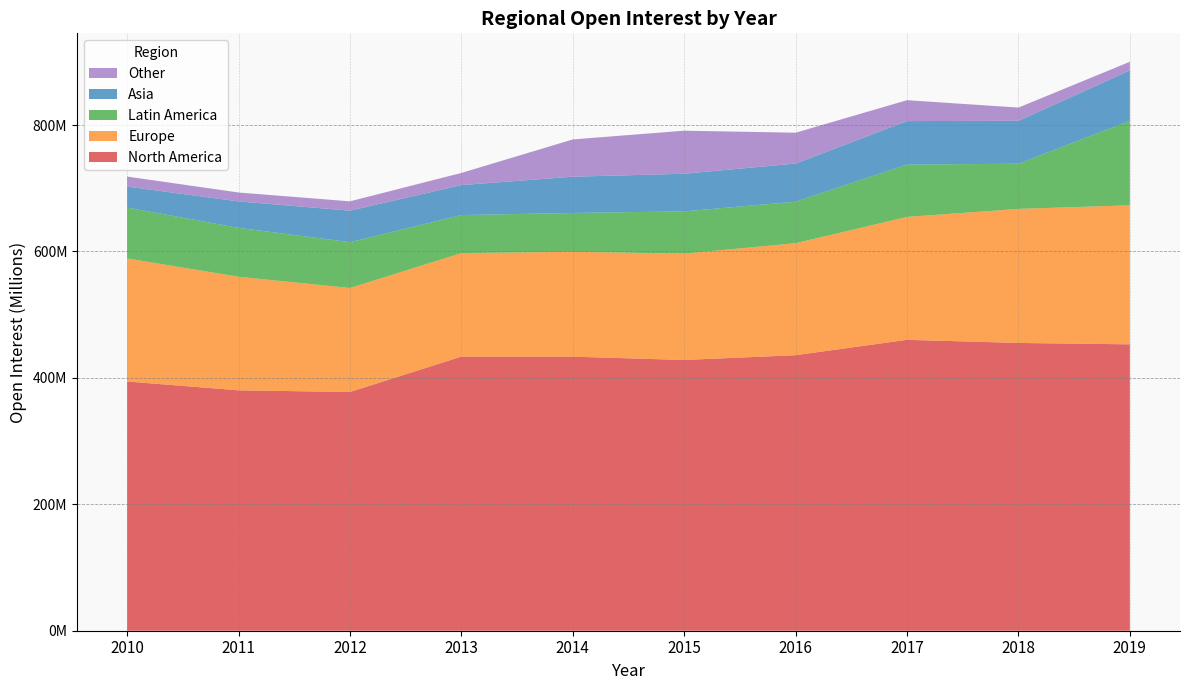

Reading left to right, transcribe all the data shown in this chart.

North America: 2010=394294666	2011=380330653	2012=377683635	2013=433683360	2014=433577280	2015=428363133	2016=435916112	2017=460217312	2018=455290574	2019=453100631
Europe: 2010=194705476	2011=179668886	2012=164563171	2013=163768486	2014=165850639	2015=168325977	2016=177190417	2017=194472447	2018=212070594	2019=219971244
Latin America: 2010=80469014	2011=77371498	2012=72531488	2013=60133199	2014=61484680	2015=66767105	2016=65674049	2017=82770298	2018=71483497	2019=133779202
Asia: 2010=33177653	2011=41843119	2012=49806440	2013=47450134	2014=57372365	2015=59538989	2016=60340523	2017=68821291	2018=67866385	2019=79526223
Other: 2010=15880894	2011=14091620	2012=14754593	2013=19228237	2014=58974833	2015=68103531	2016=48790996	2017=33075318	2018=20956449	2019=13737178